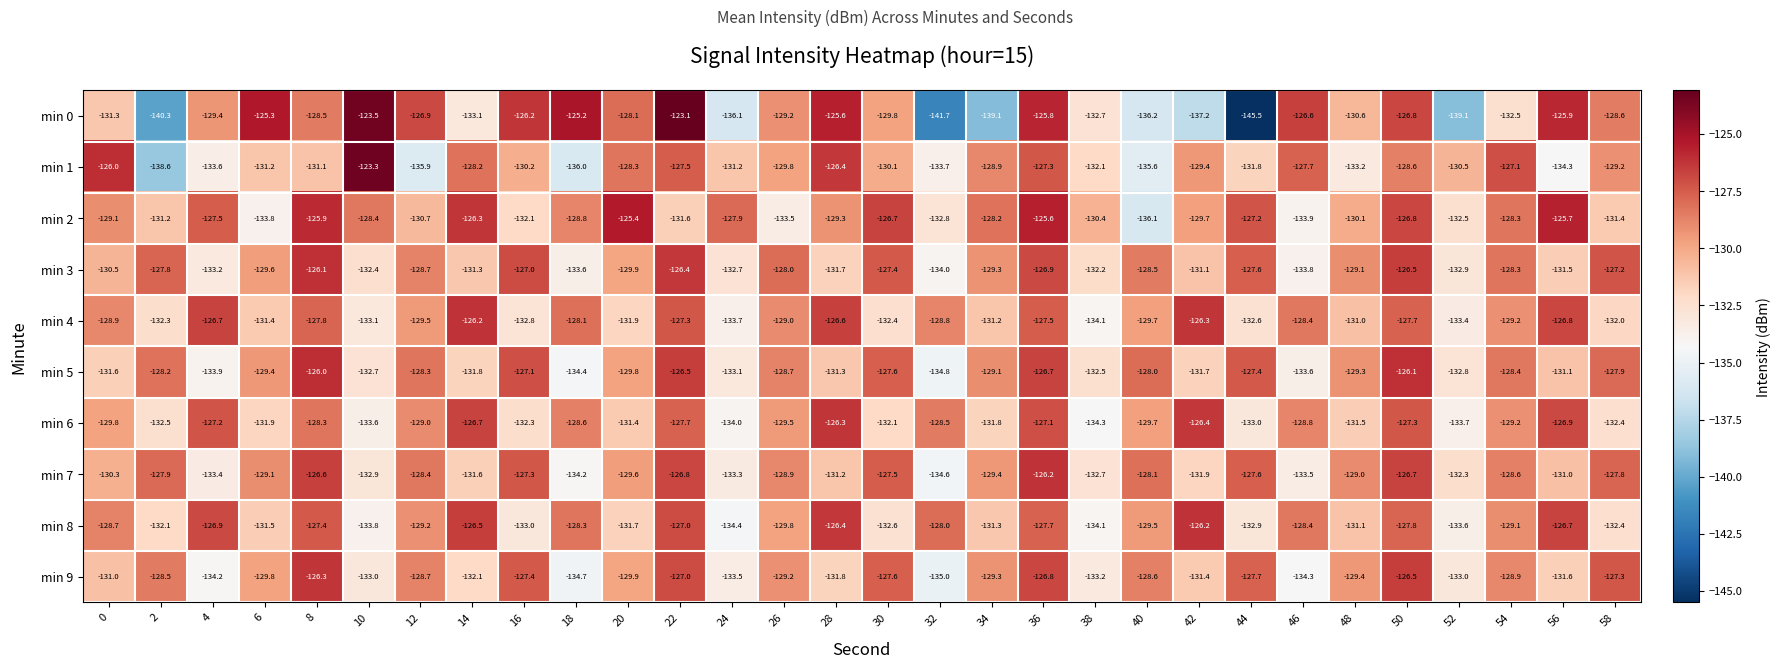

What is the smallest value displayed?

-145.5